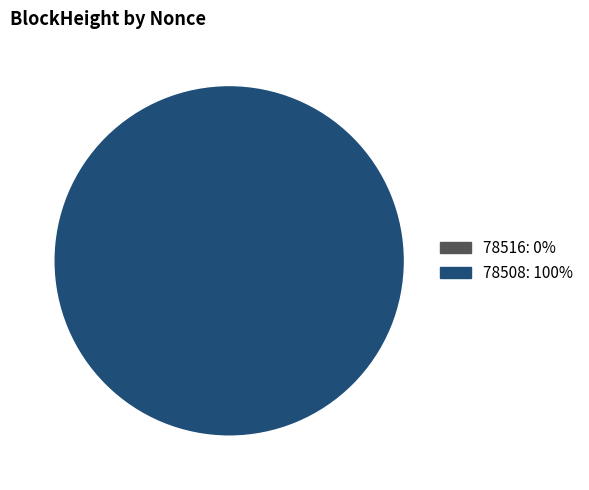

What is the total percentage of 78516 and 78508?

100.0%